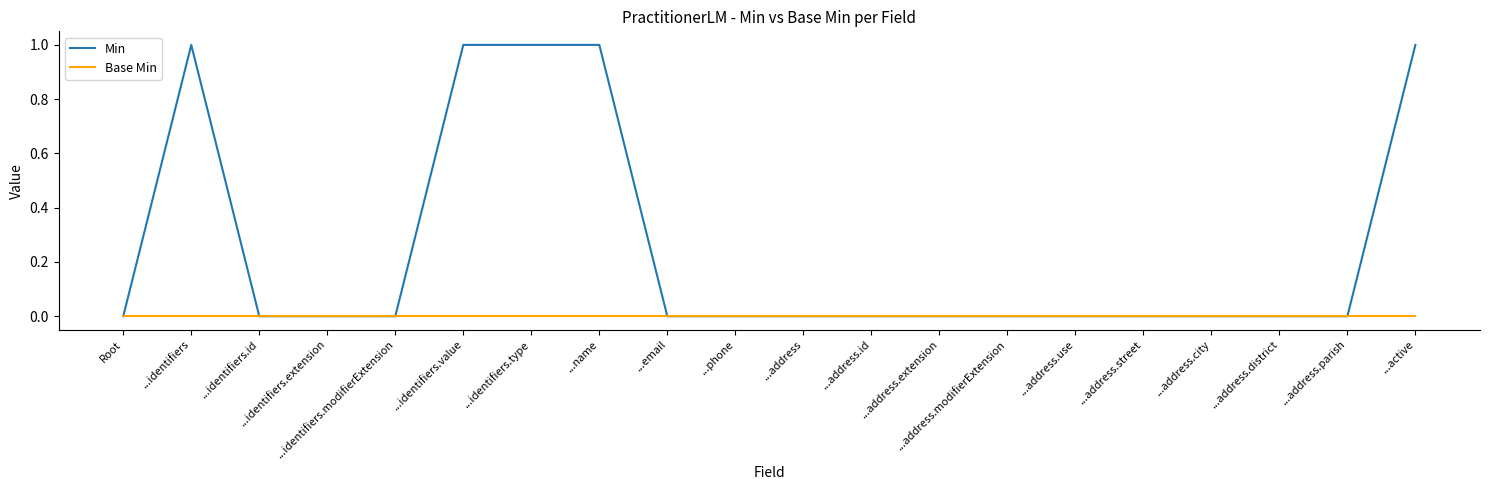

What are all the series names shown in the legend?

Min, Base Min